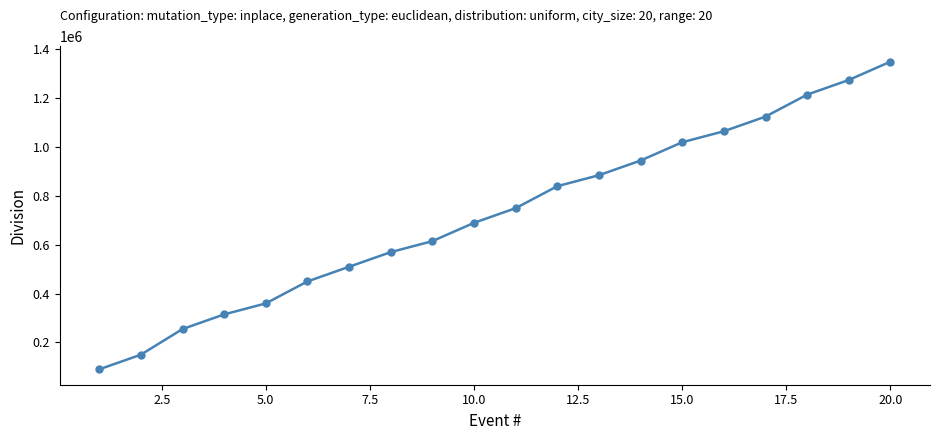

What is the average value?

723750